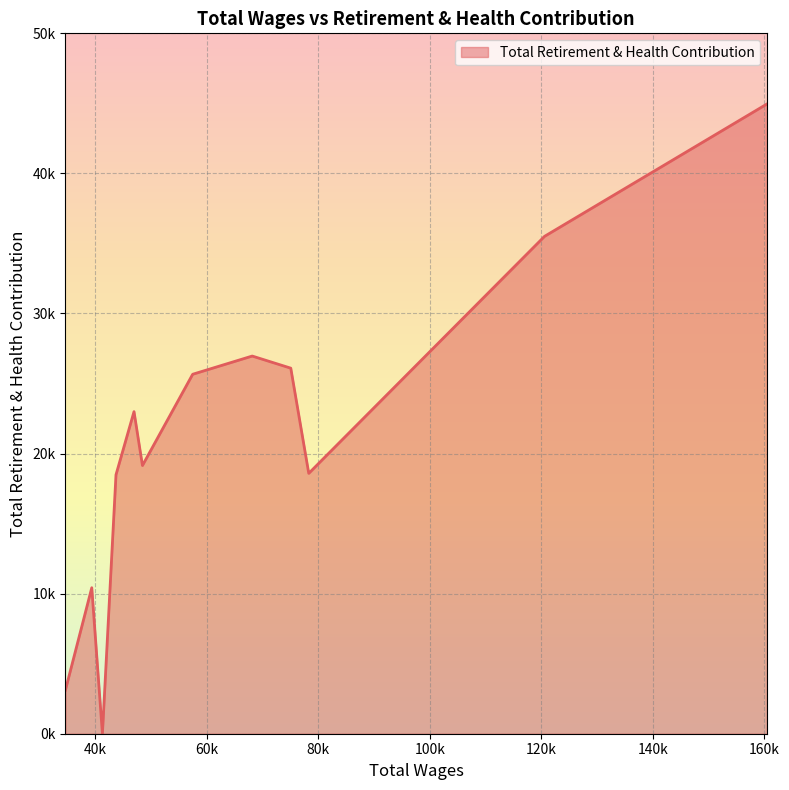

Rank the categories by value from lowest to highest.

41270.0, 34631.0, 39361.0, 43706.0, 78287.0, 48452.0, 46939.0, 57462.0, 75060.0, 68146.0, 120587.0, 160485.0